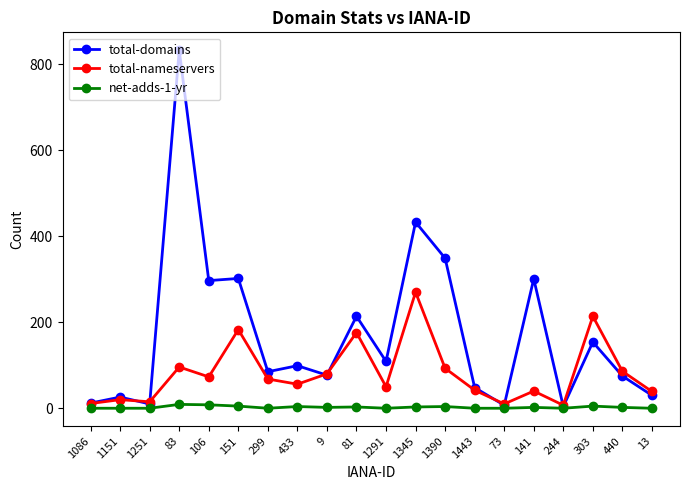

Where is total-domains nearest to the value 418?

1345